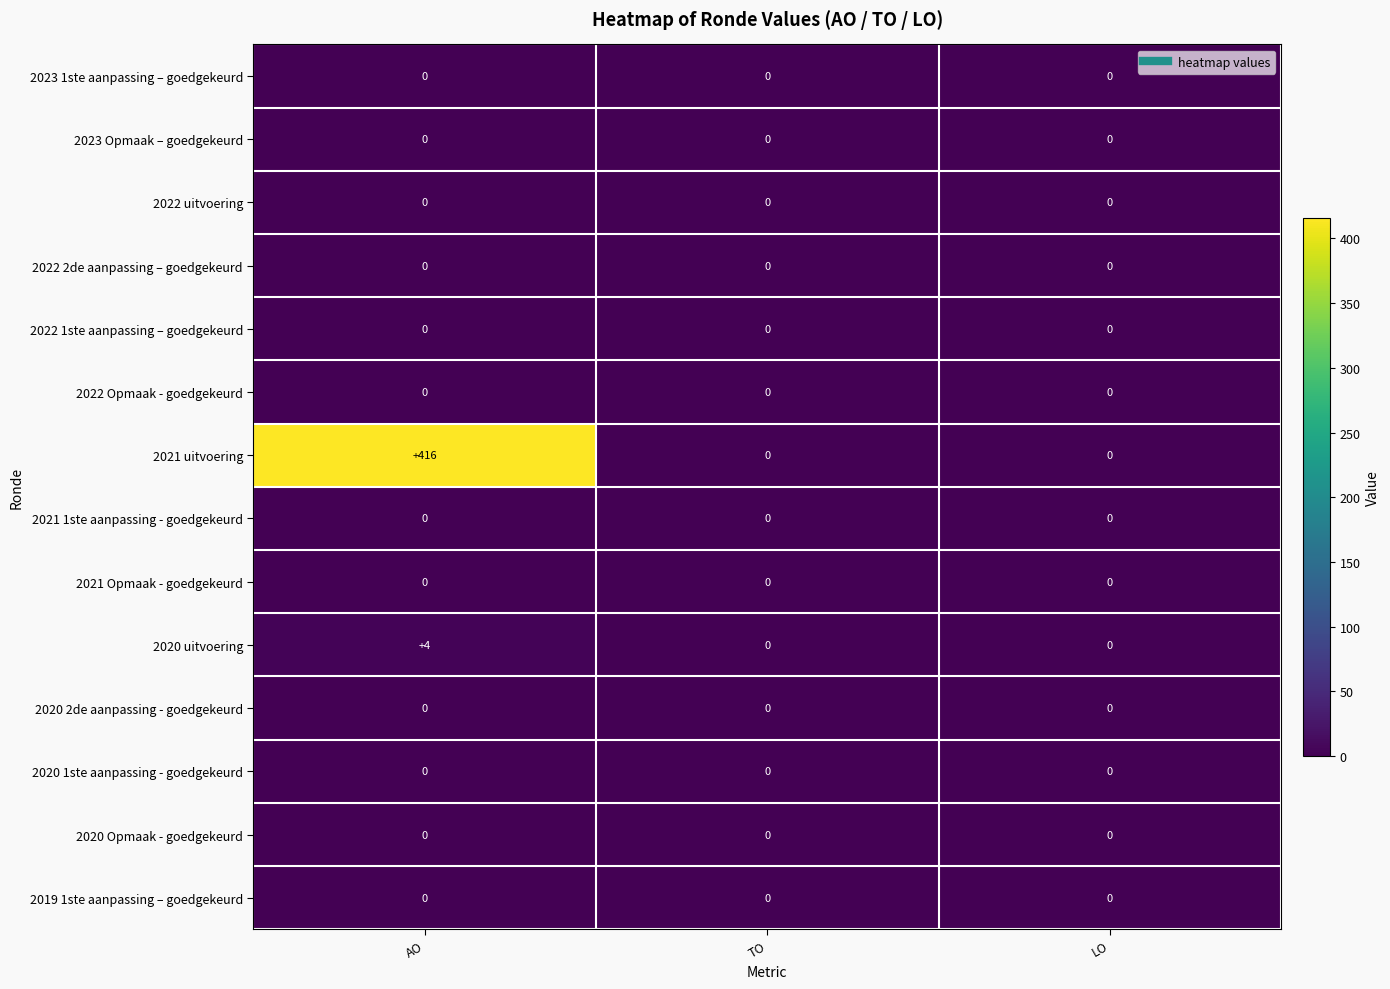

True or false: 2022 1ste aanpassing – goedgekeurd has a value of 0 at TO.

True